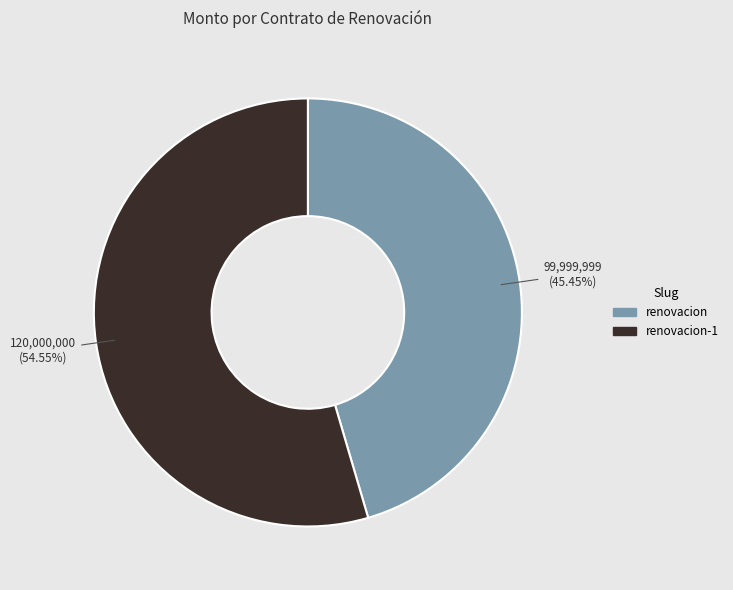

Does any single category account for the majority?

Yes